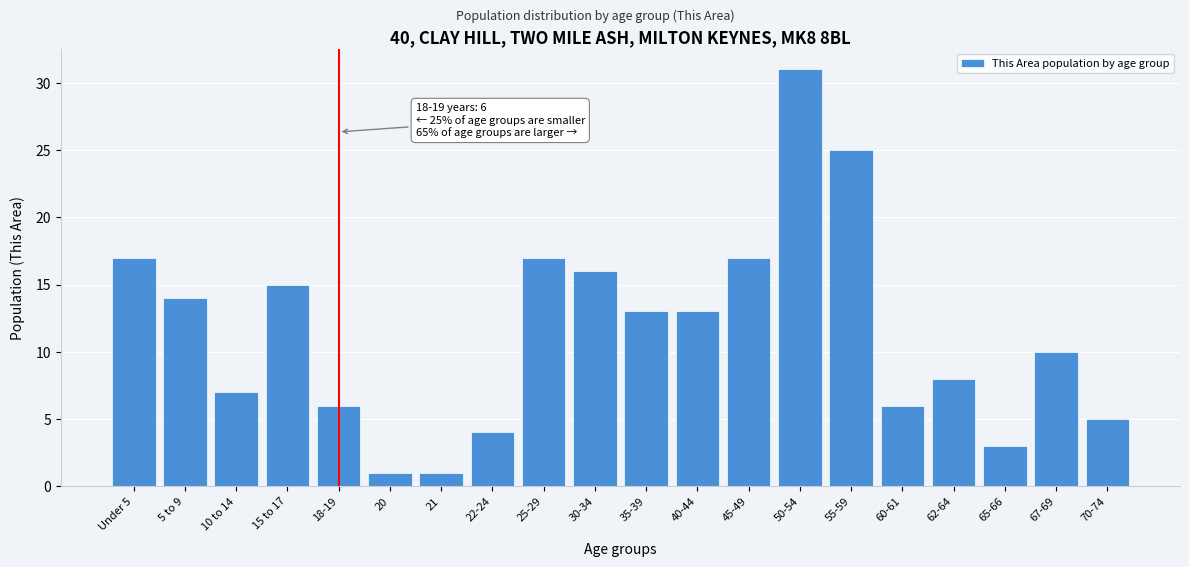

Reading right to left, list all the values displayed in this chart.

70-74=5	67-69=10	65-66=3	62-64=8	60-61=6	55-59=25	50-54=31	45-49=17	40-44=13	35-39=13	30-34=16	25-29=17	22-24=4	21=1	20=1	18-19=6	15 to 17=15	10 to 14=7	5 to 9=14	Under 5=17